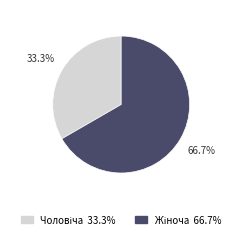

Is there a majority slice in this chart?

Yes